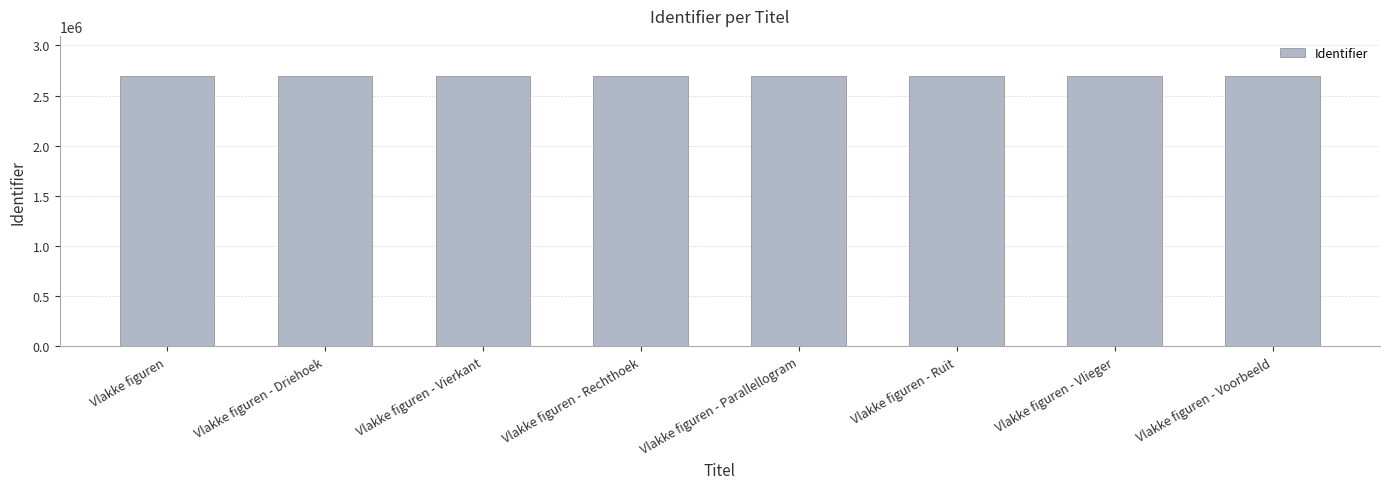

What is the value of the 3rd bar from the left?

2690953